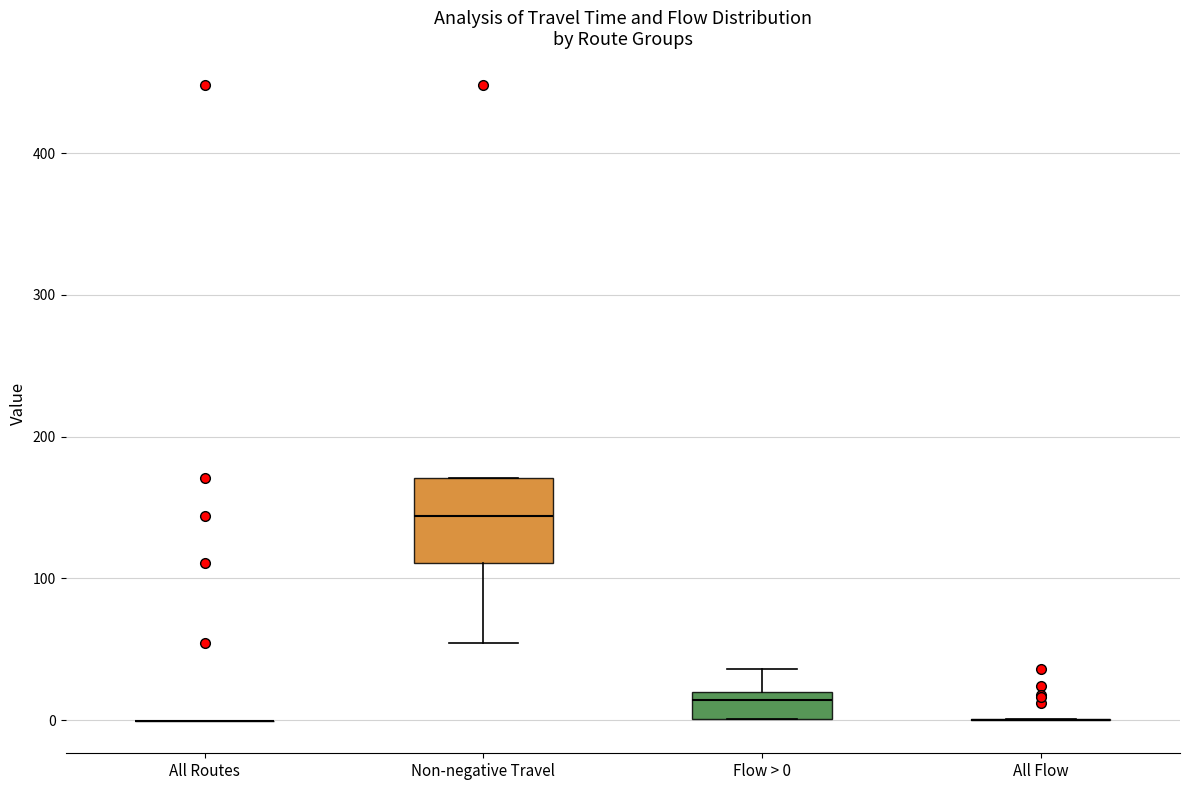

Comparing the boxes themselves (not the whiskers), which one is the tallest?

Non-negative Travel